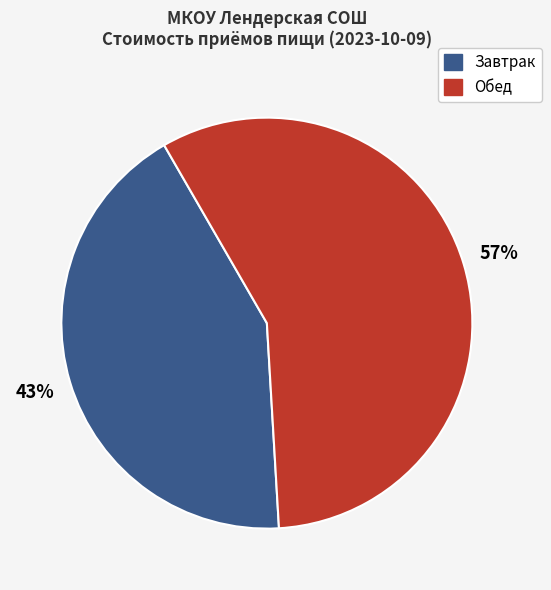

To the nearest percent, what is the average slice percentage?

50%